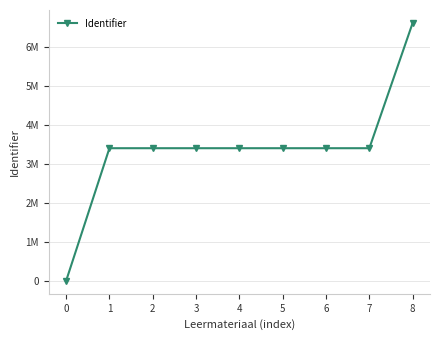

What is the difference between the maximum and minimum values?

6606302